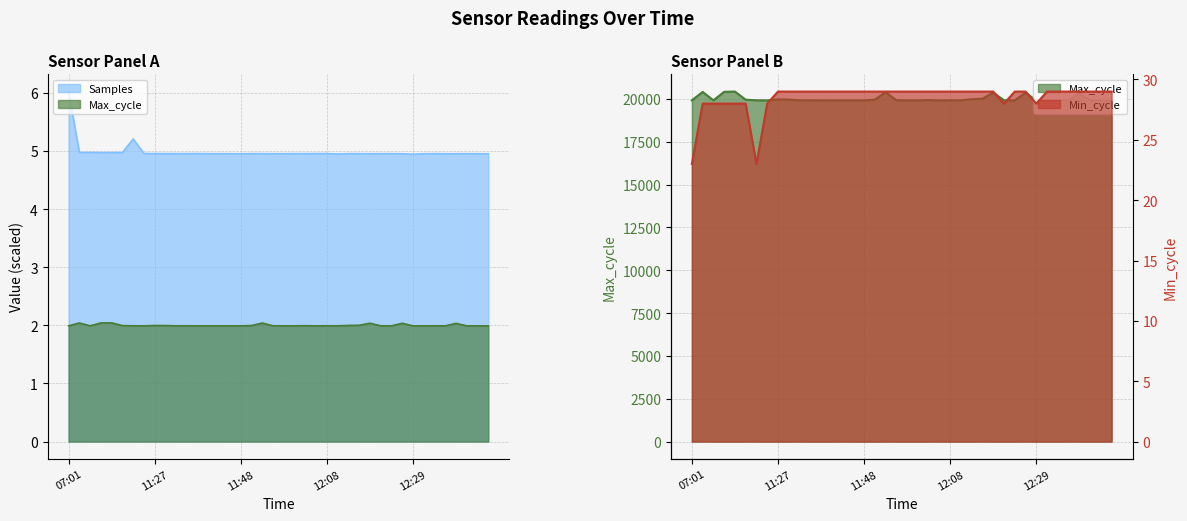

What is the label of the 7th point from the right?

12:32